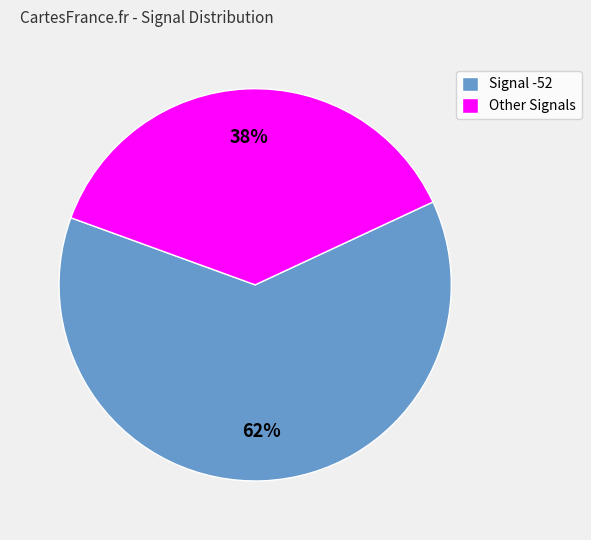

Between Signal -52 and Other Signals, which is larger?

Signal -52